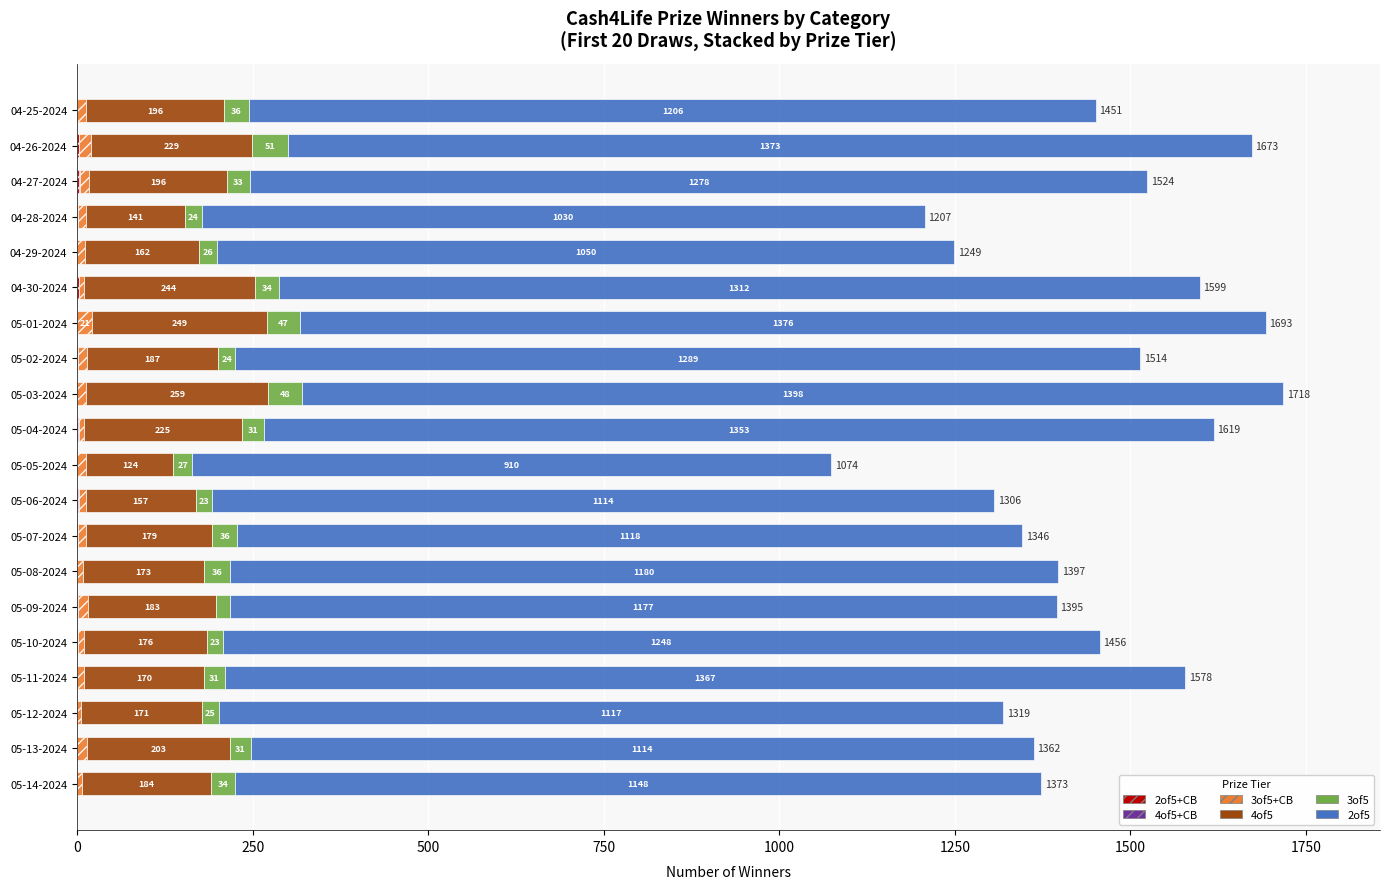

What is the total value across all series at 05-01-2024?

1693